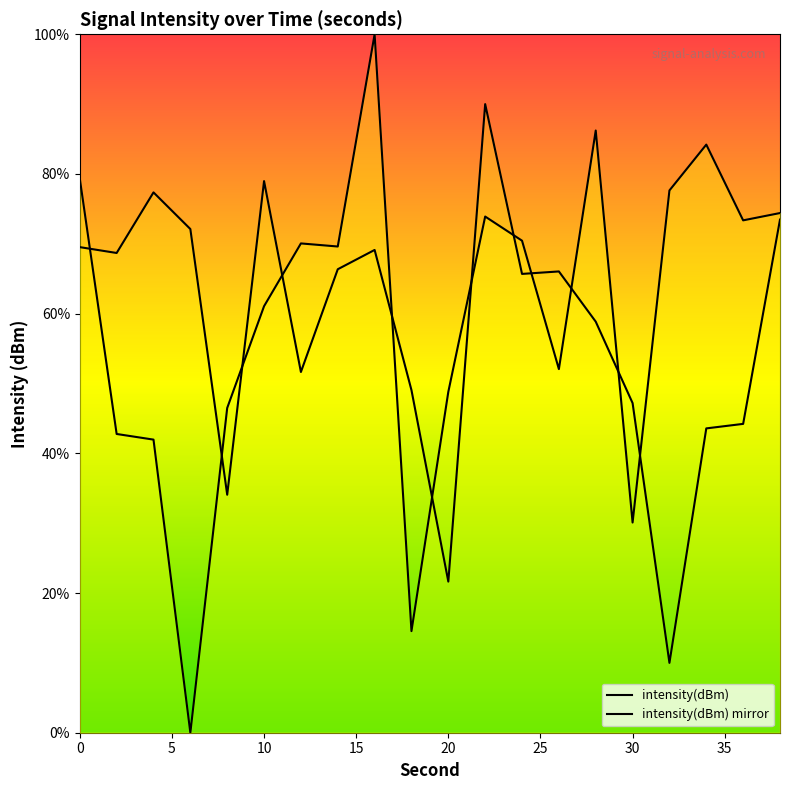

What is the sum of all intensity(dBm) values?

1197.0